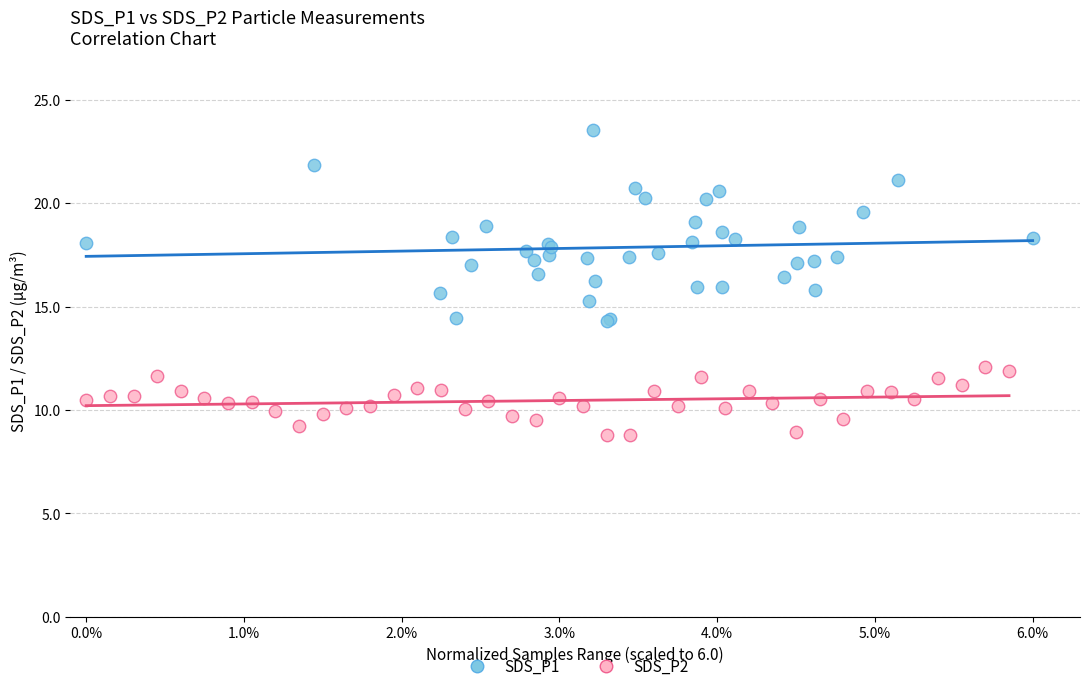

Which series has the largest Y range (max minus min)?

SDS_P1